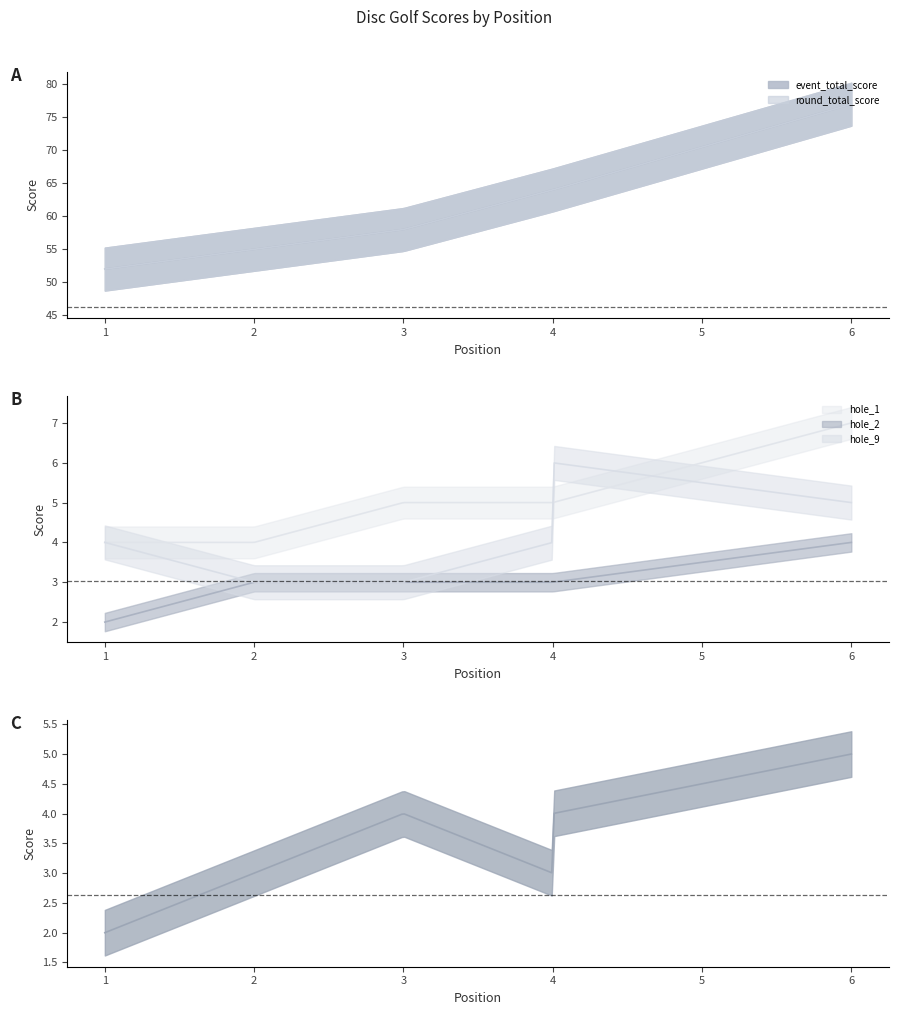

Does the chart have visible grid lines?

No